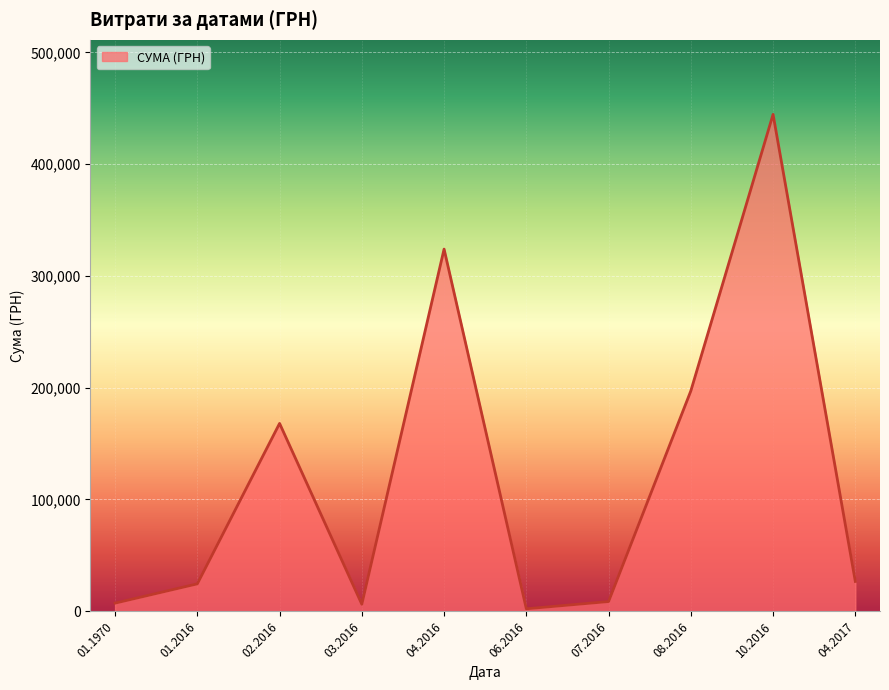

How many interior local valleys (lower than both neighbors) does the data have?

2